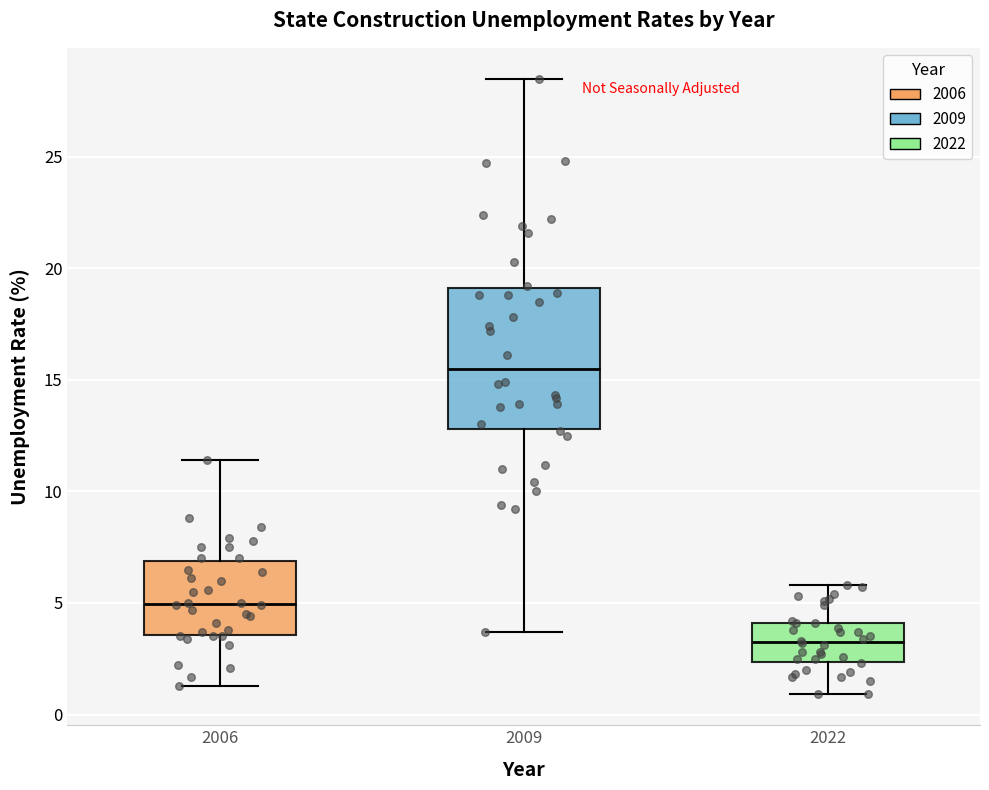

Where does the lower whisker of the box at x = 2022 end on the y-axis? The values are not printed on the chart, so give them approximately, as read against the axis.

1.0